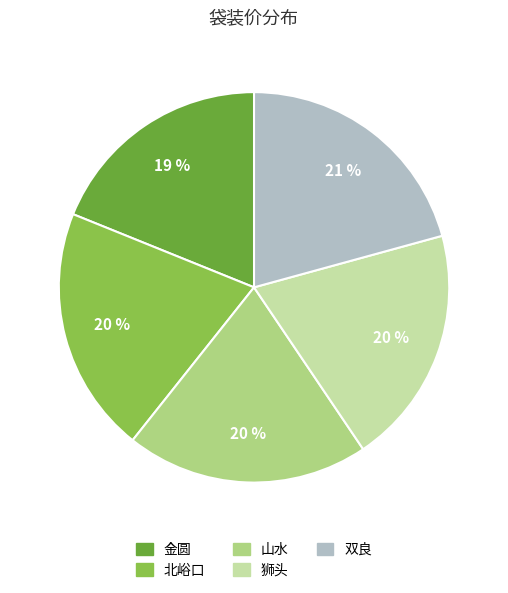

Is it true that 双良 is 21% of the pie?

True